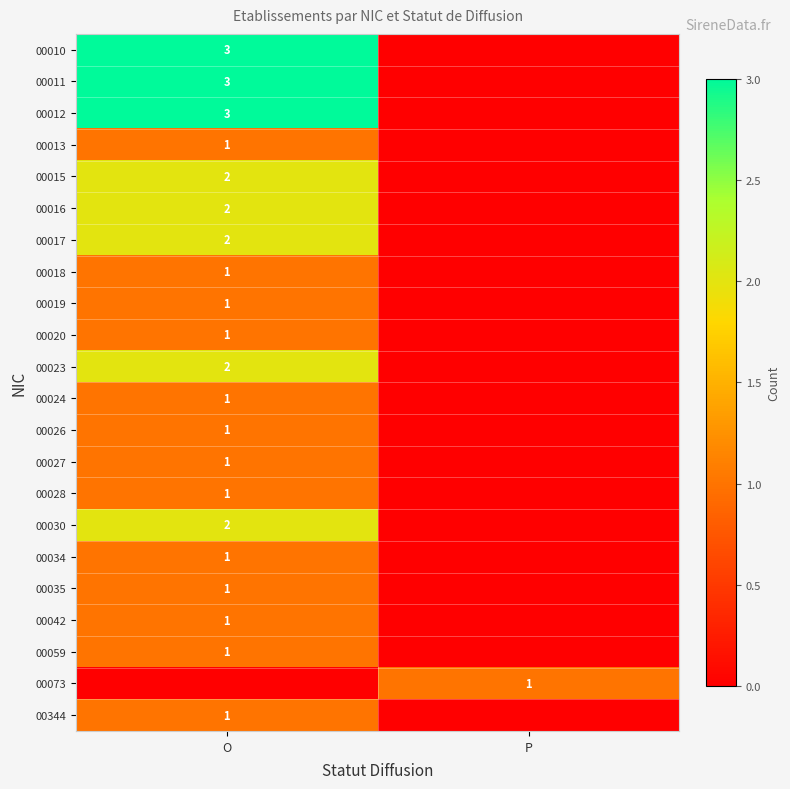

At how many categories does at least one series exceed 2?

1